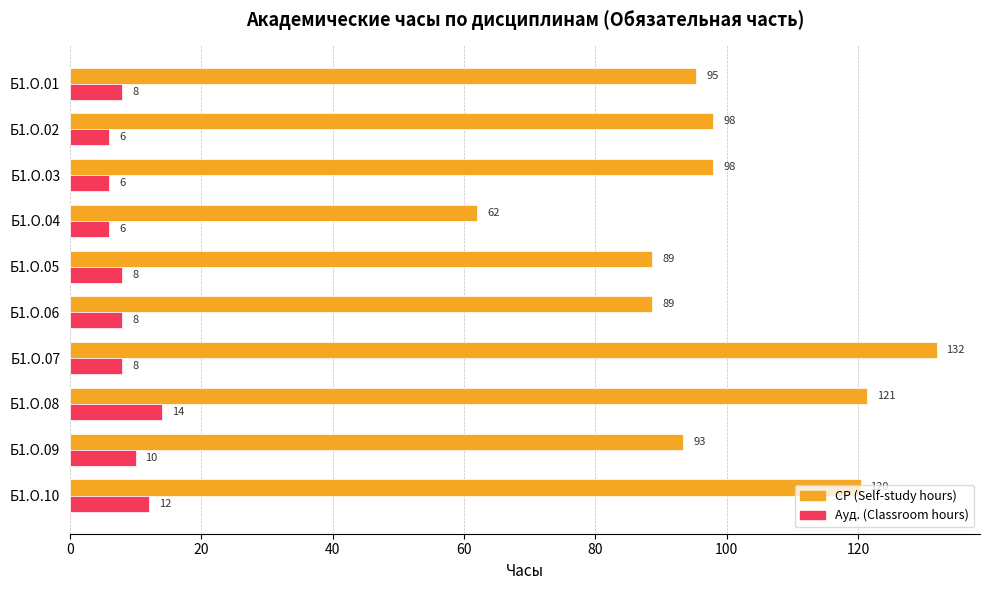

What is the difference between the second highest and minimum values in the Ауд. (Classroom hours) series?

6.0